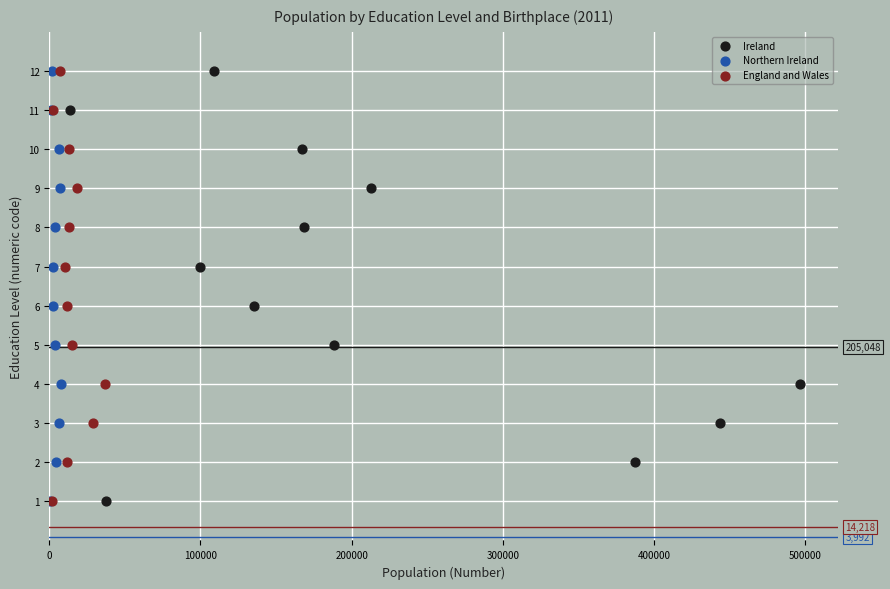

What are all the series names shown in the legend?

Ireland, Northern Ireland, England and Wales